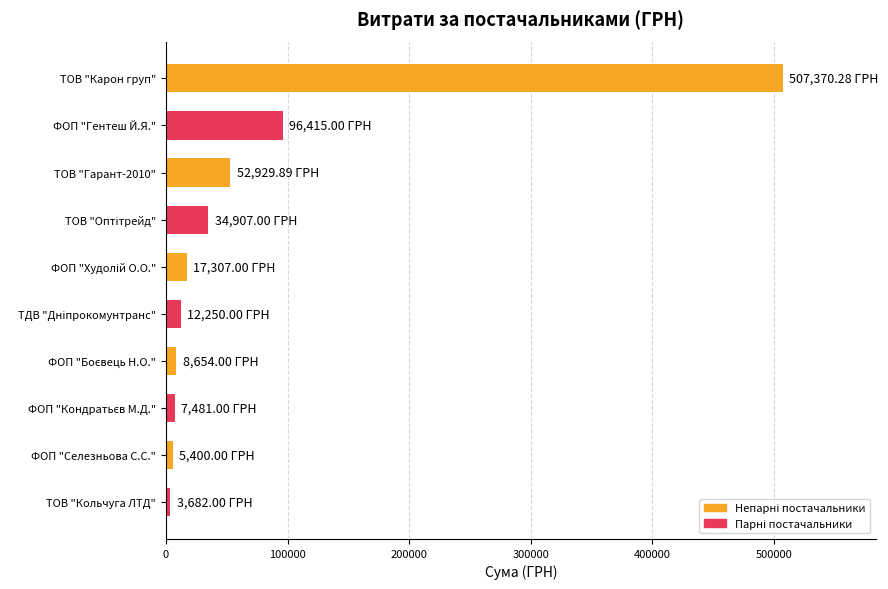

What is the label of the 9th bar from the bottom?

ФОП "Гентеш Й.Я."